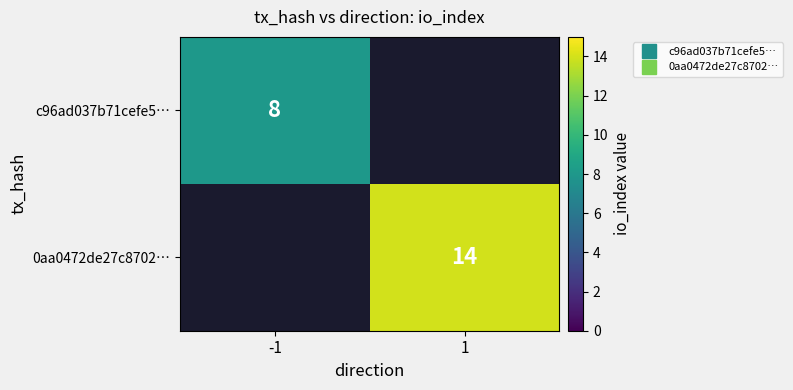

How many values in c96ad037b71cefe5… are above zero?

1